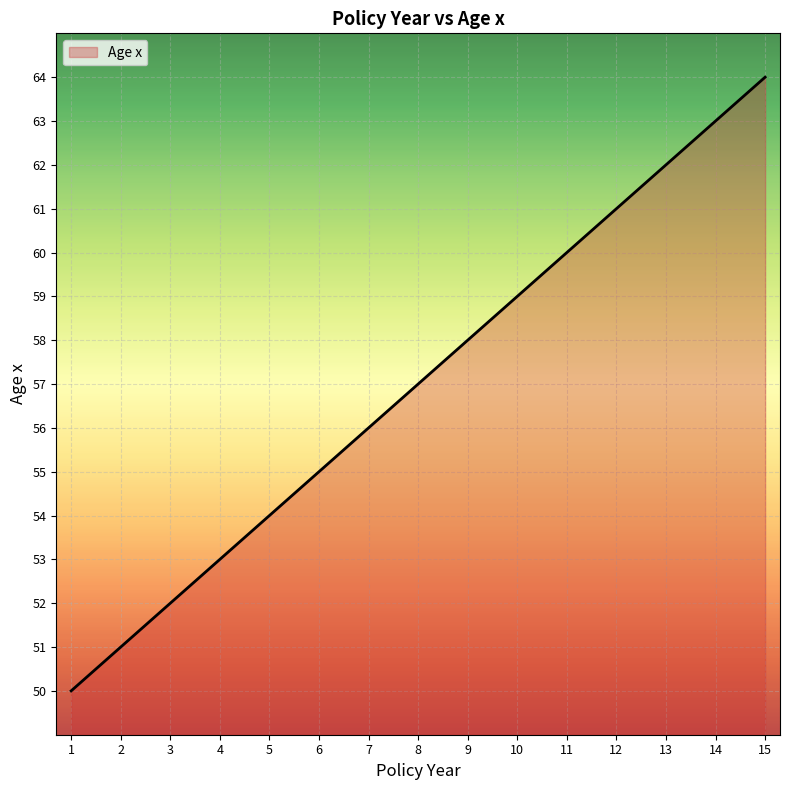

Rank the categories by value from lowest to highest.

1, 2, 3, 4, 5, 6, 7, 8, 9, 10, 11, 12, 13, 14, 15